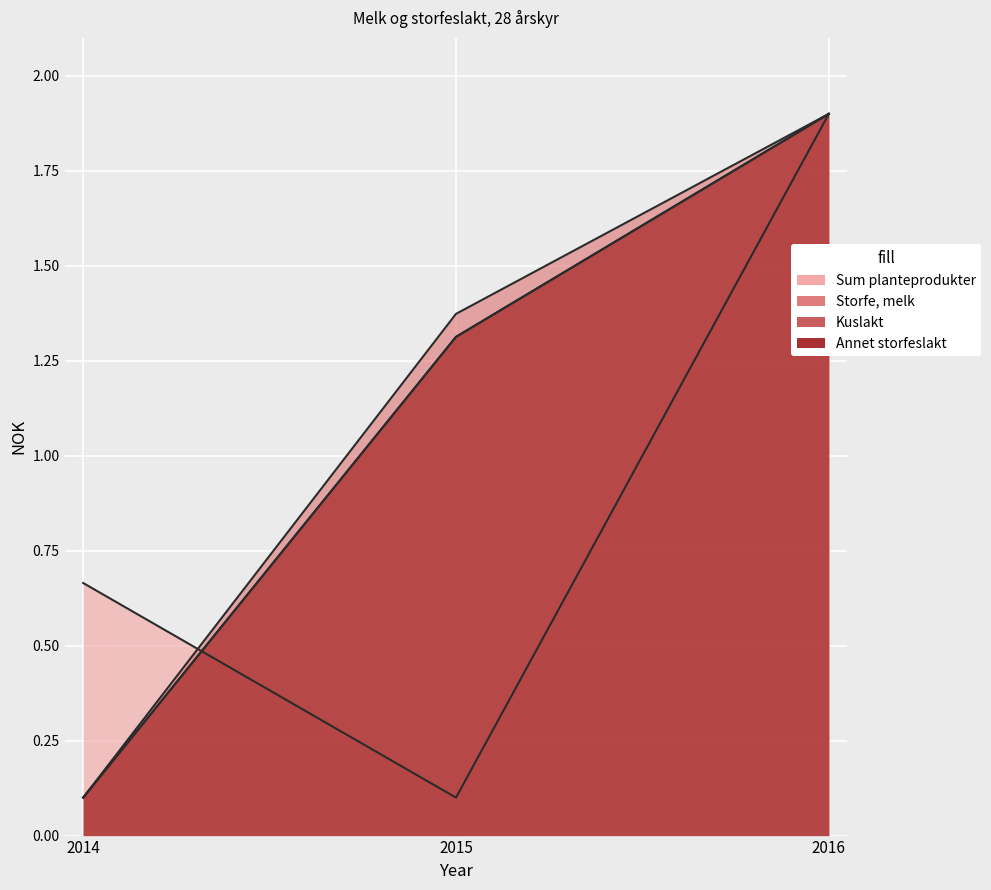

Rank the categories by Annet storfeslakt value from highest to lowest.

2016, 2015, 2014